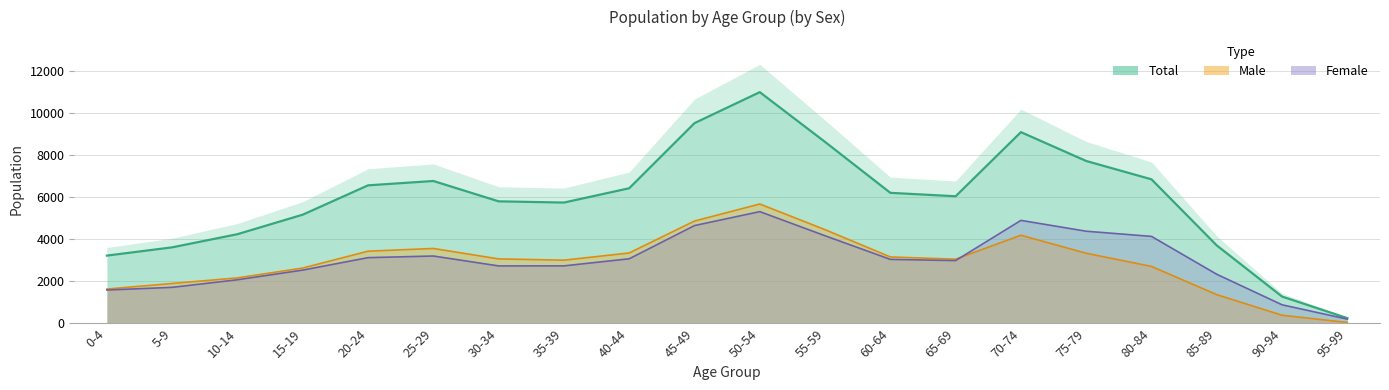

Which series has the widest spread of values?

Total